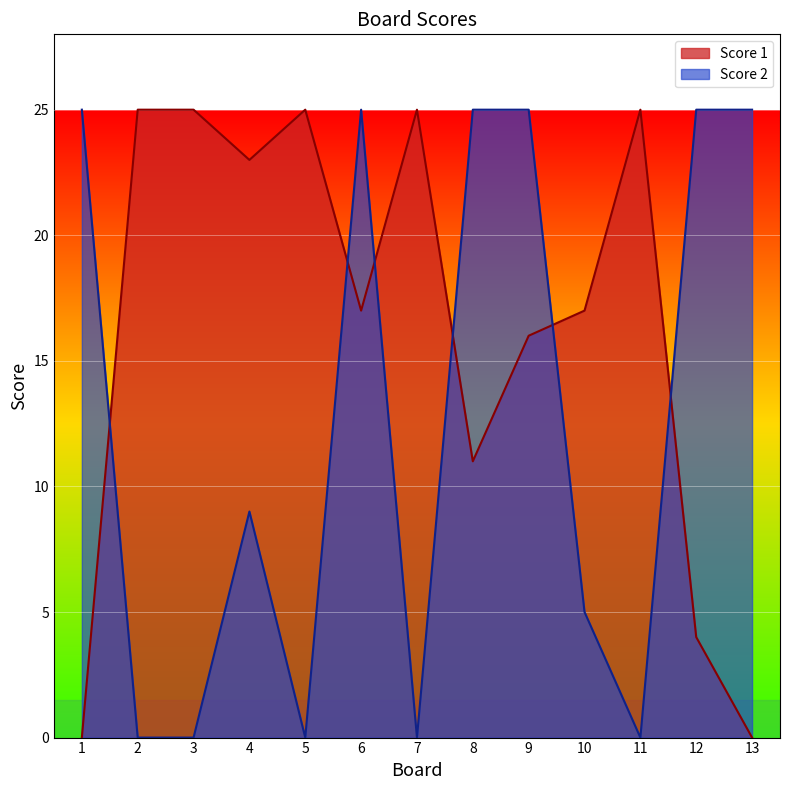

At which category does Score 1 reach its first local peak?

5